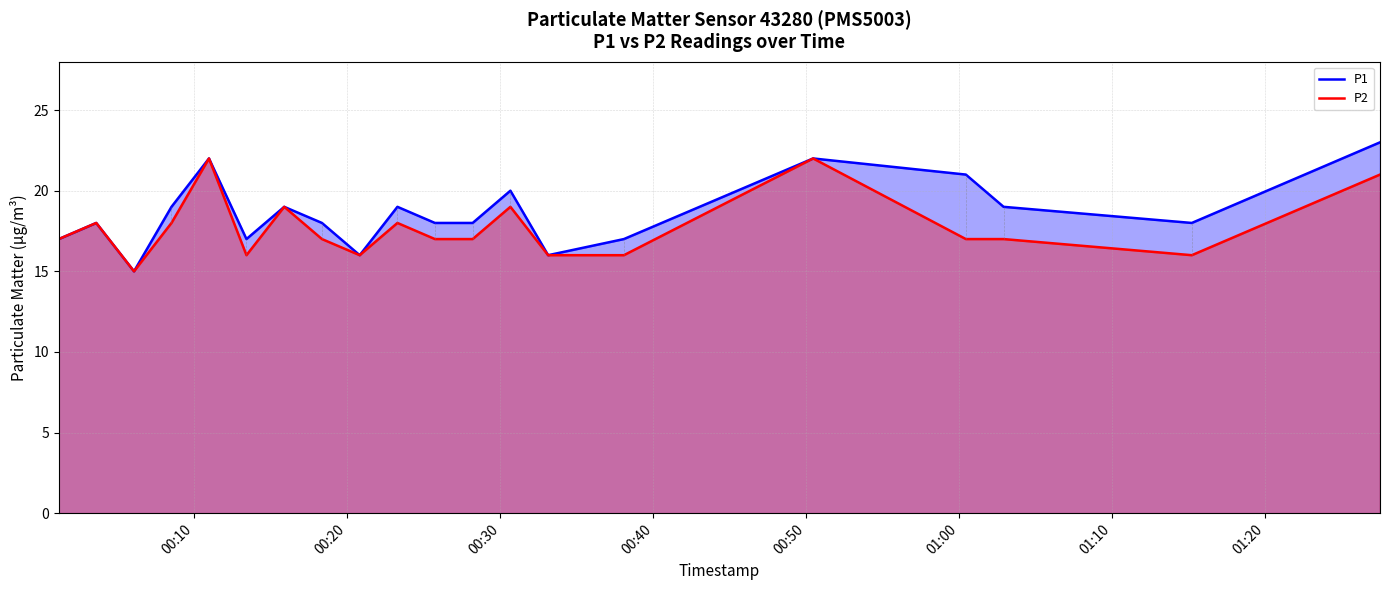

True or false: P2 has more than 2 points higher than both neighbors.

True